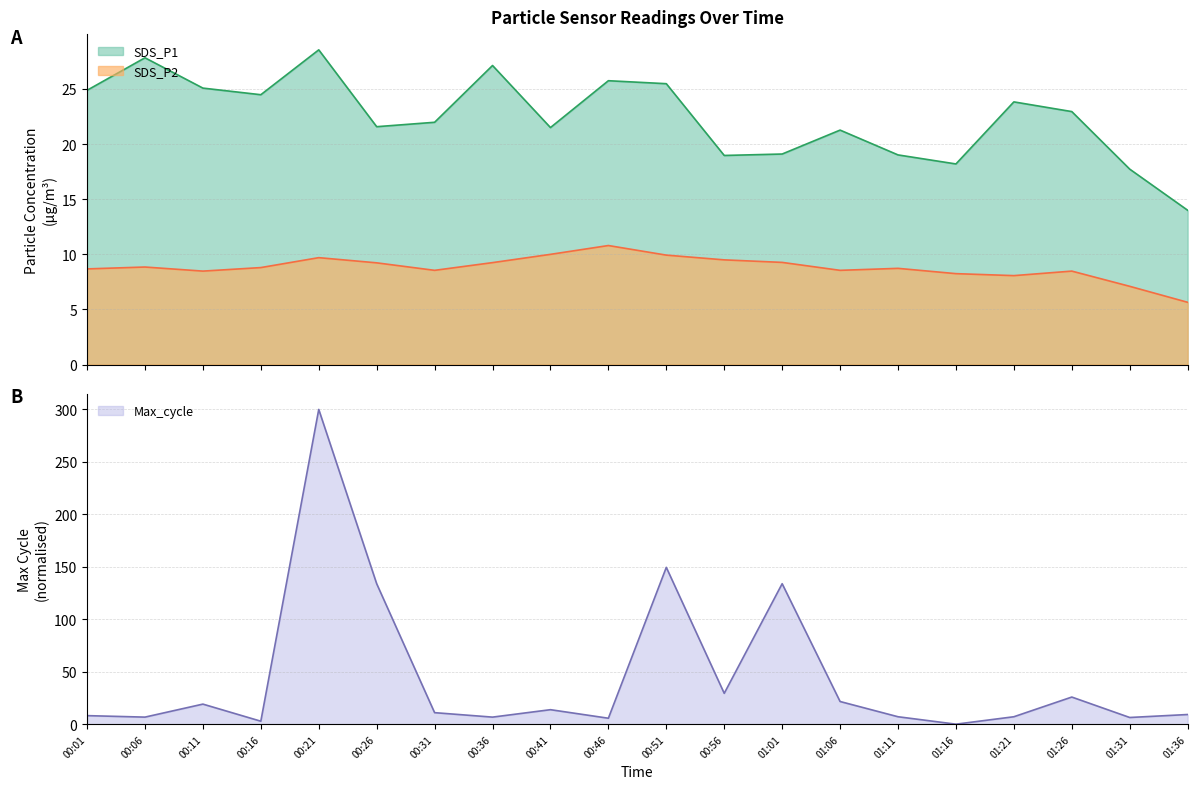

Does the chart display data point markers on the line(s)?

No